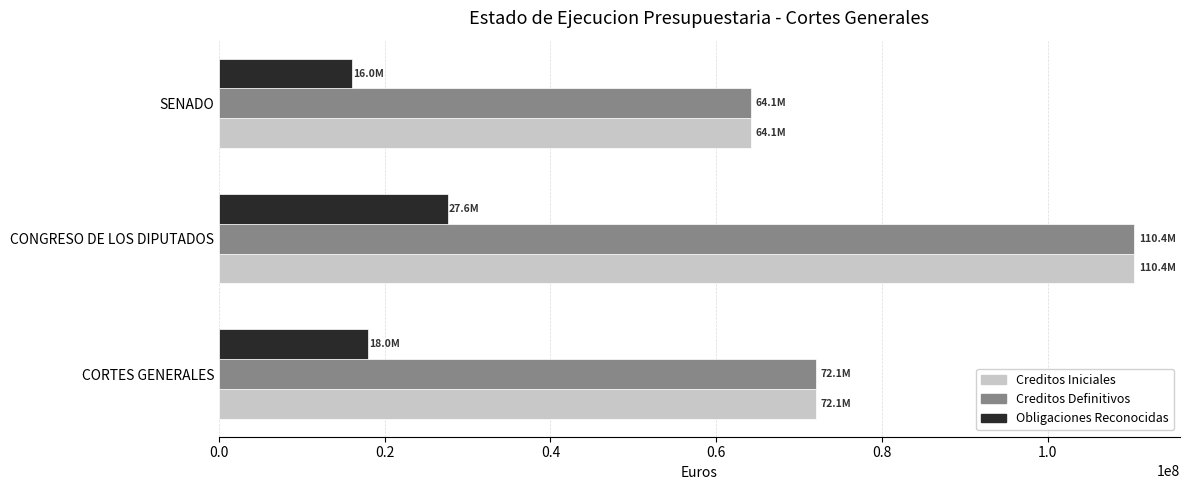

What are all the series names shown in the legend?

Creditos Iniciales, Creditos Definitivos, Obligaciones Reconocidas